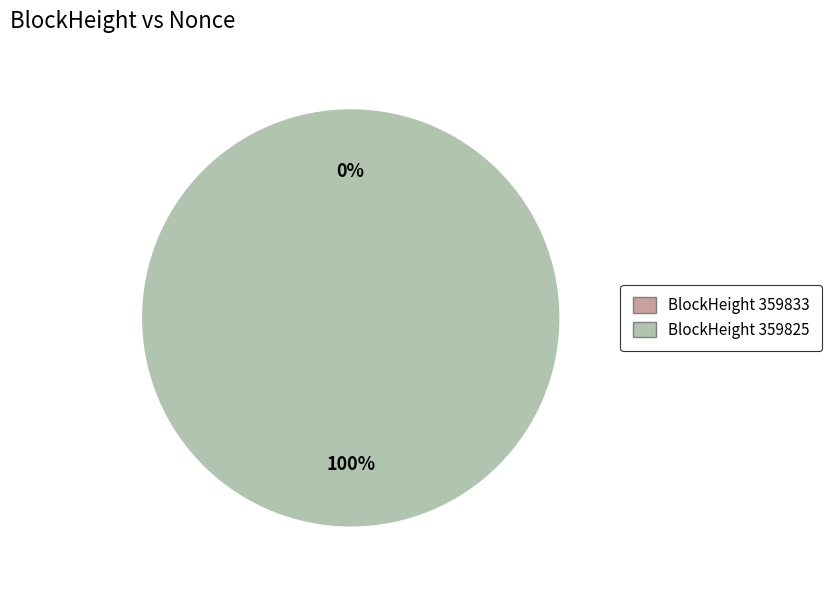

To the nearest percent, what percentage of the pie is 359825?

100%